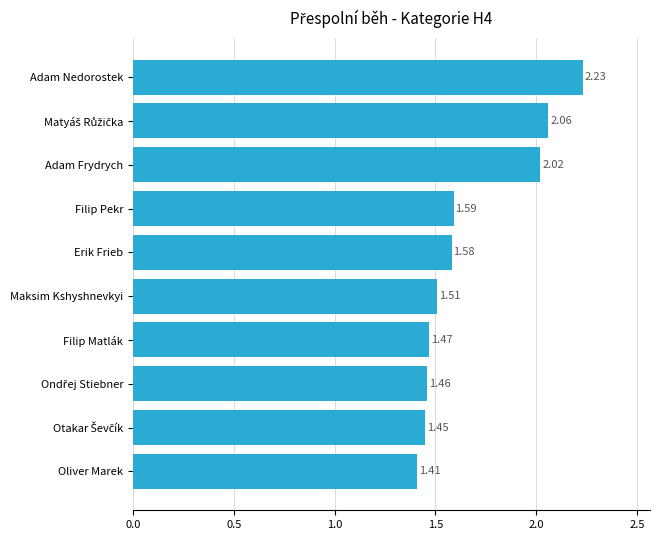

Does the chart contain stacked bars?

No